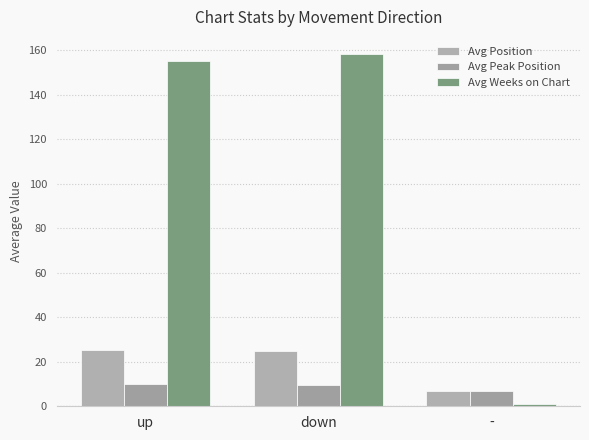

Which has a higher value, down or up?

up